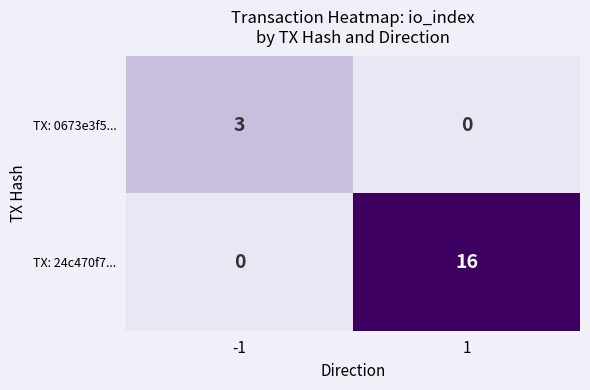

What is the difference between the TX: 0673e3f5... values at 1 and -1?

3